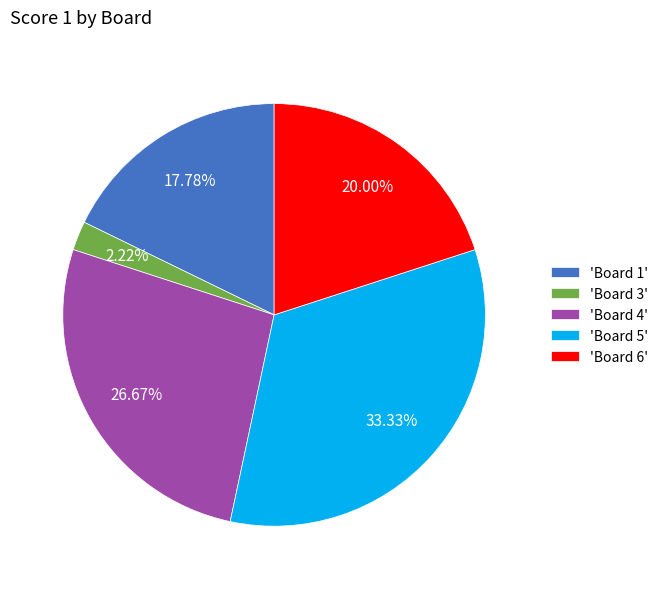

Rank the categories by value from lowest to highest.

'Board 3', 'Board 1', 'Board 6', 'Board 4', 'Board 5'